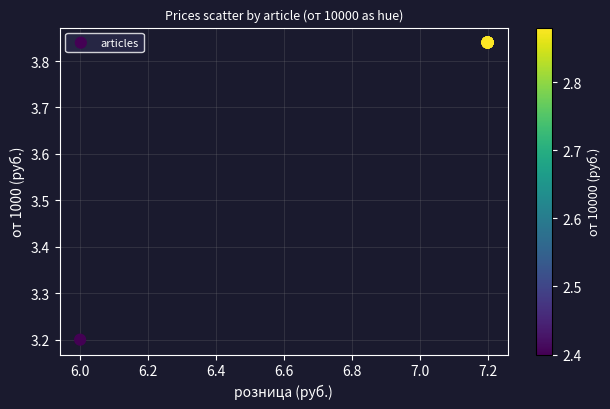

What Y value in the scatter plot is closest to 3?

3.2